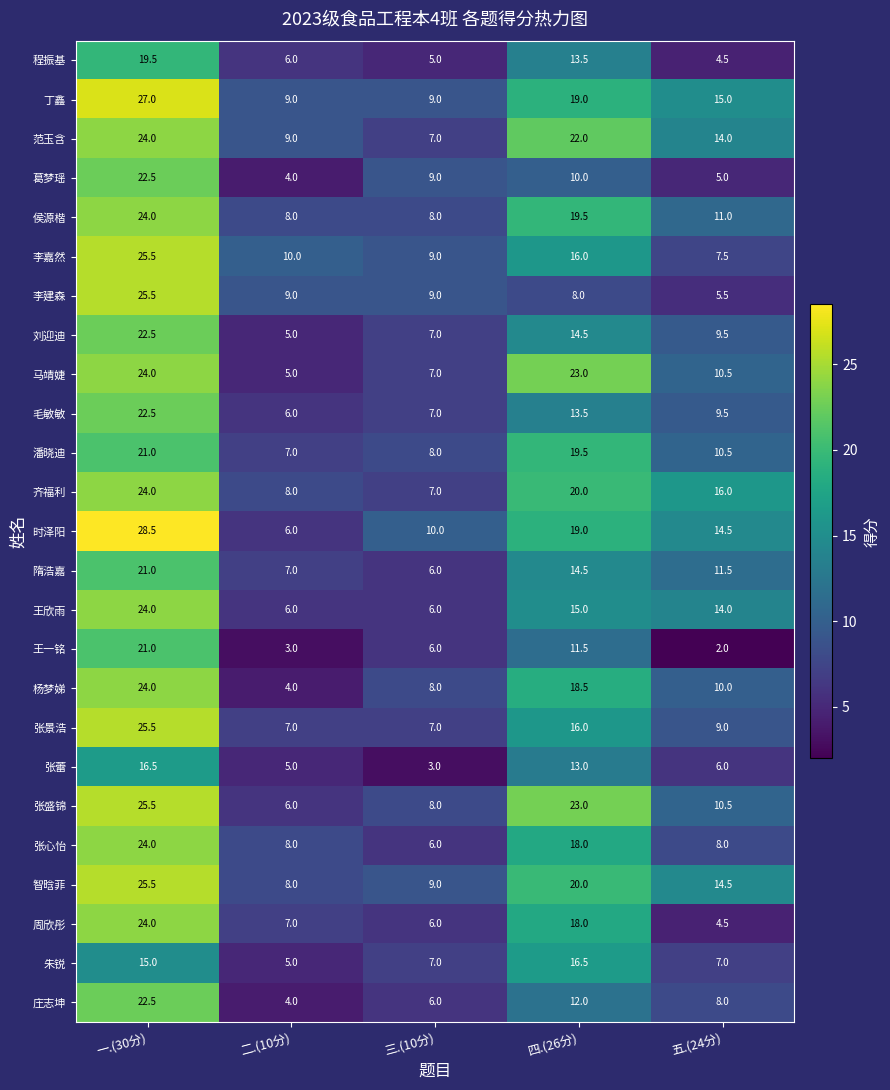

At how many categories does at least one series exceed 8?

5